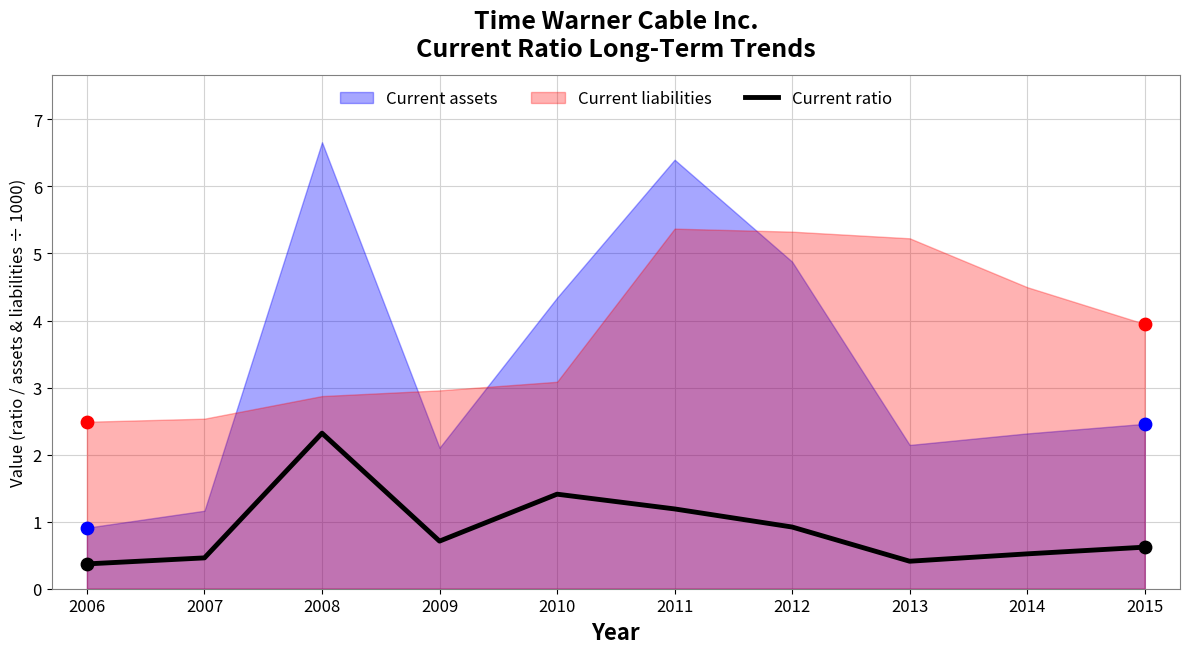

What is the change in value from 2011 to 2014?

-0.7